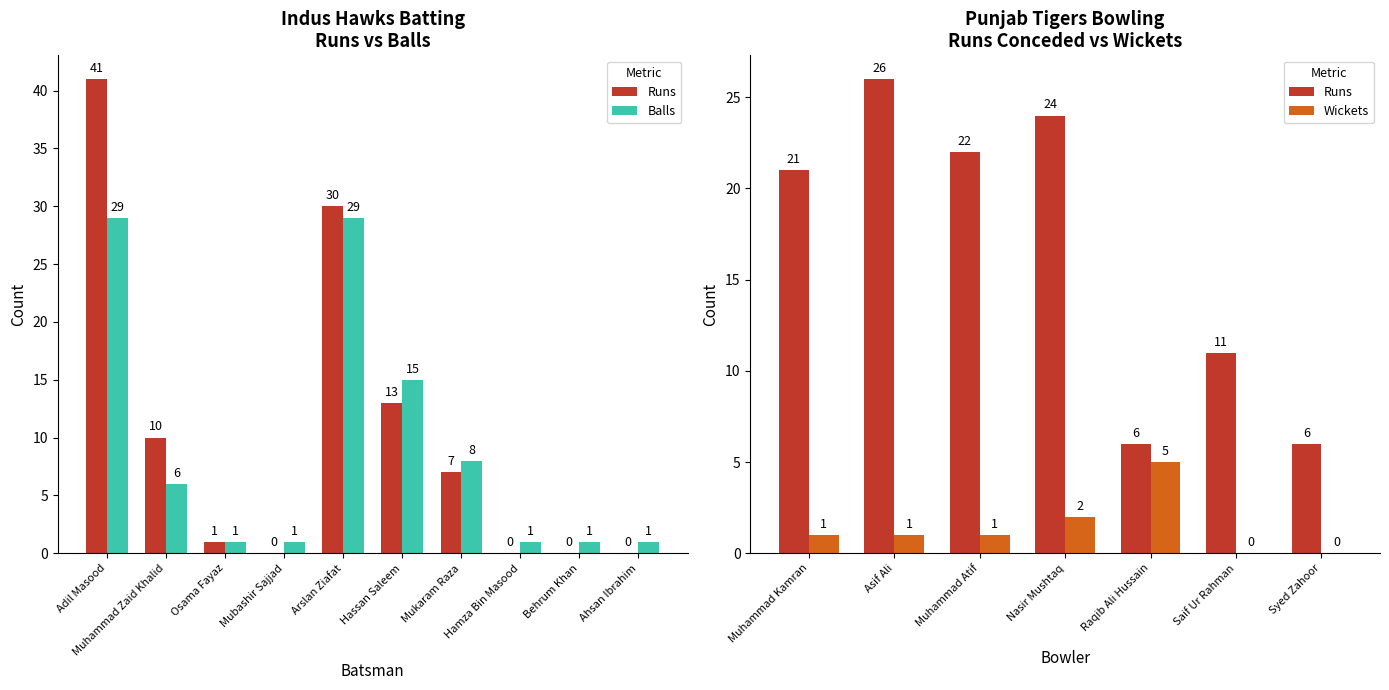

What is the highest value of the Runs series?

41